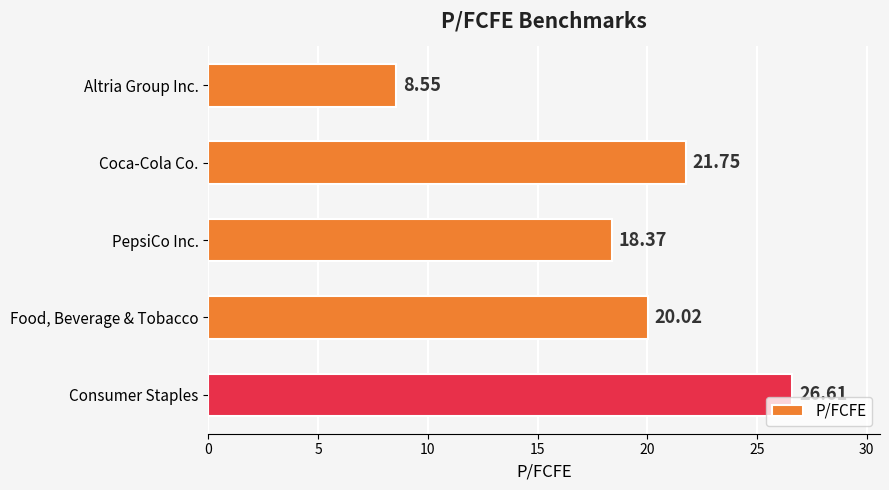

Between Altria Group Inc. and Consumer Staples, which is larger?

Consumer Staples